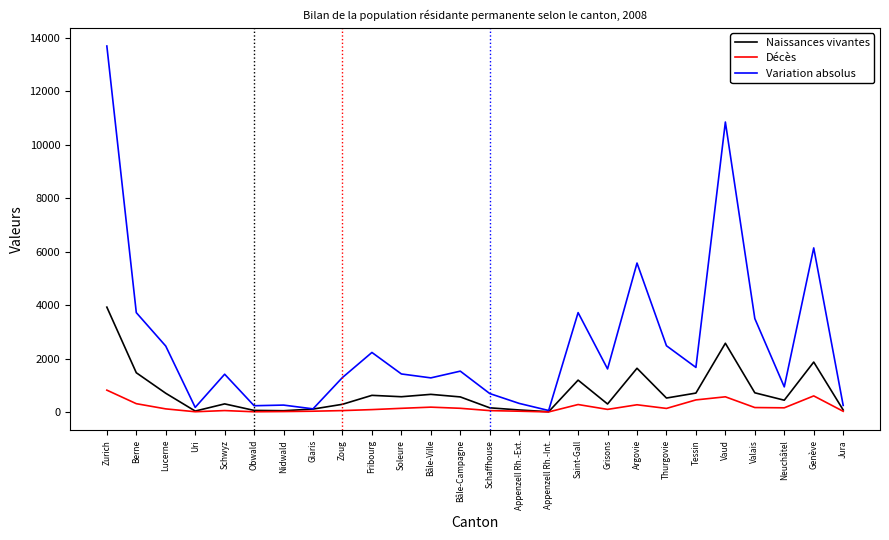

List the series in order of their overall mean, lowest first.

Décès, Naissances vivantes, Variation absolus